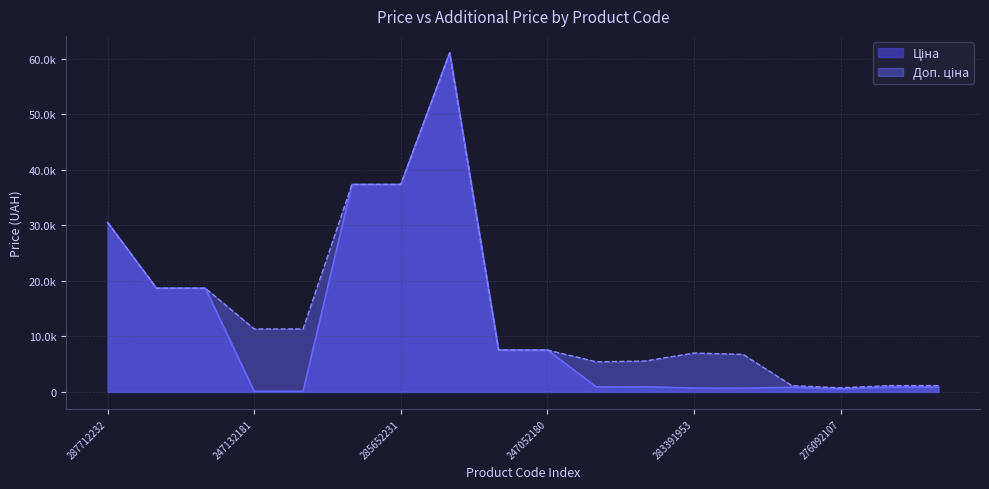

Where does the Ціна series first go above 928?

287712232